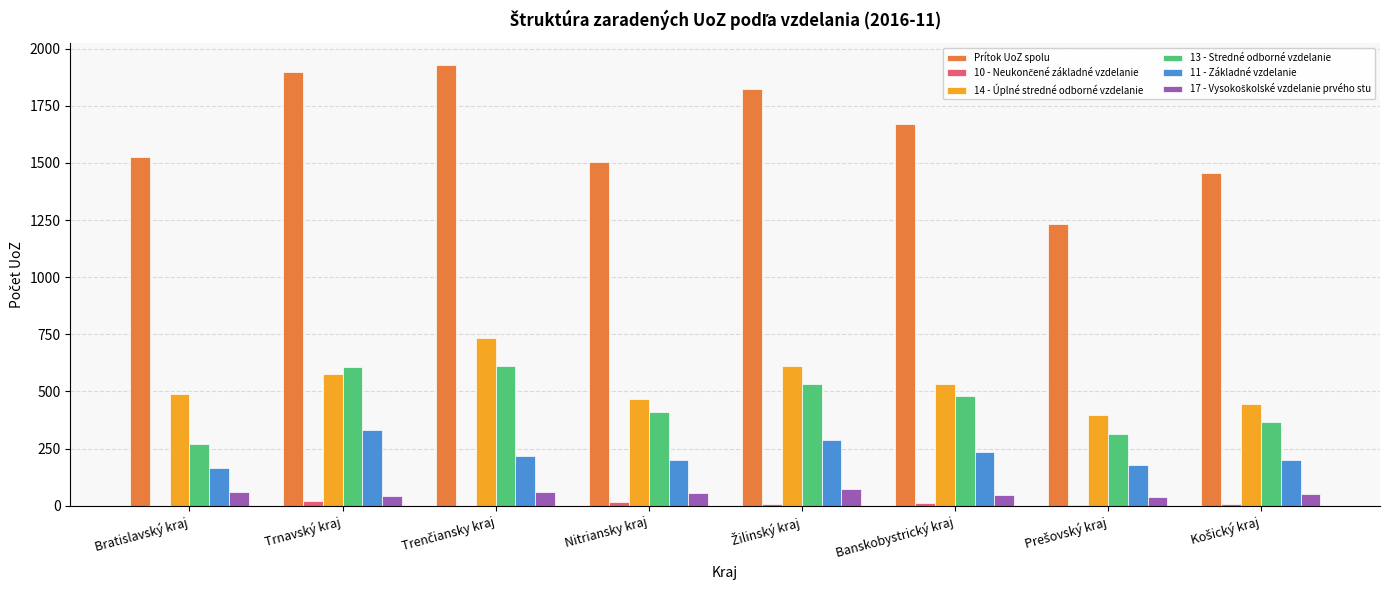

Which series has the largest total across all categories?

Prítok UoZ spolu